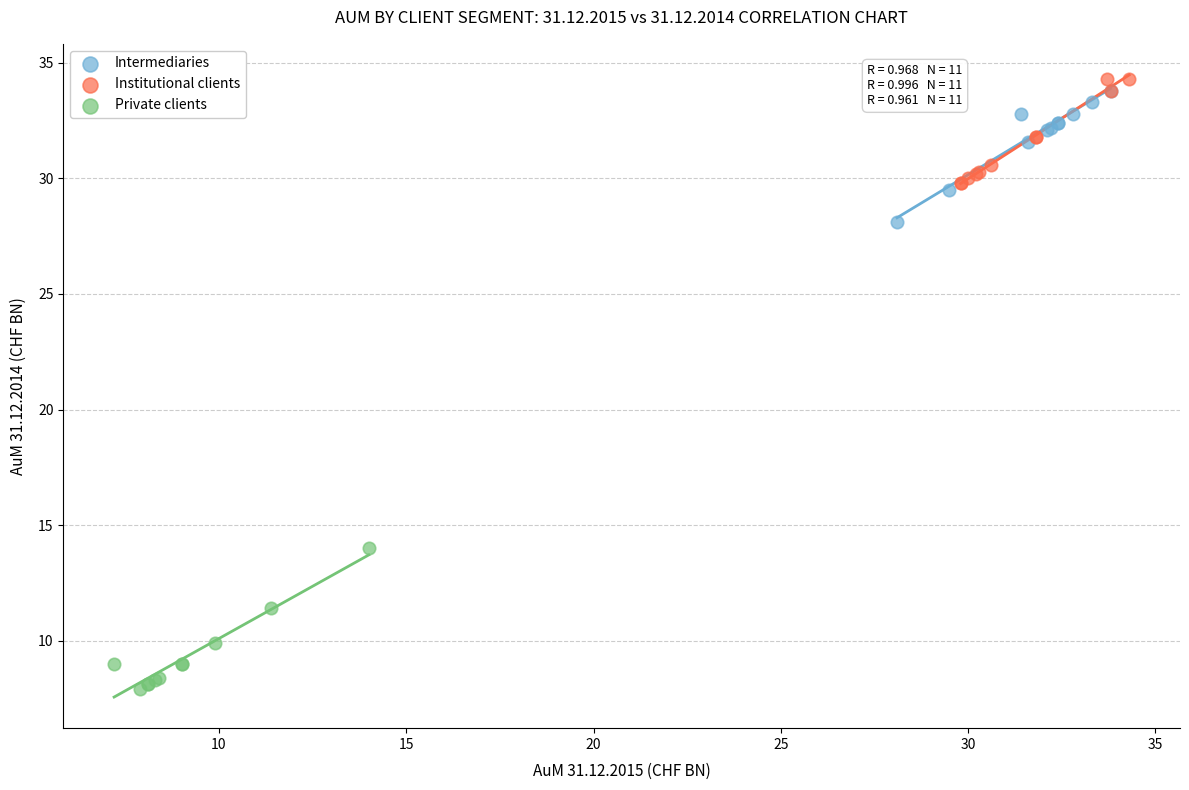

Which series contains the lowest Y value?

Private clients